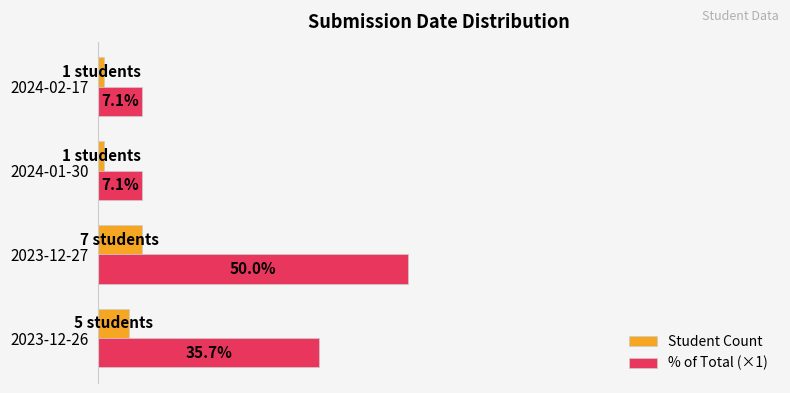

At 2024-02-17, list the series in order from smallest to largest.

Student Count, % of Total (×1)